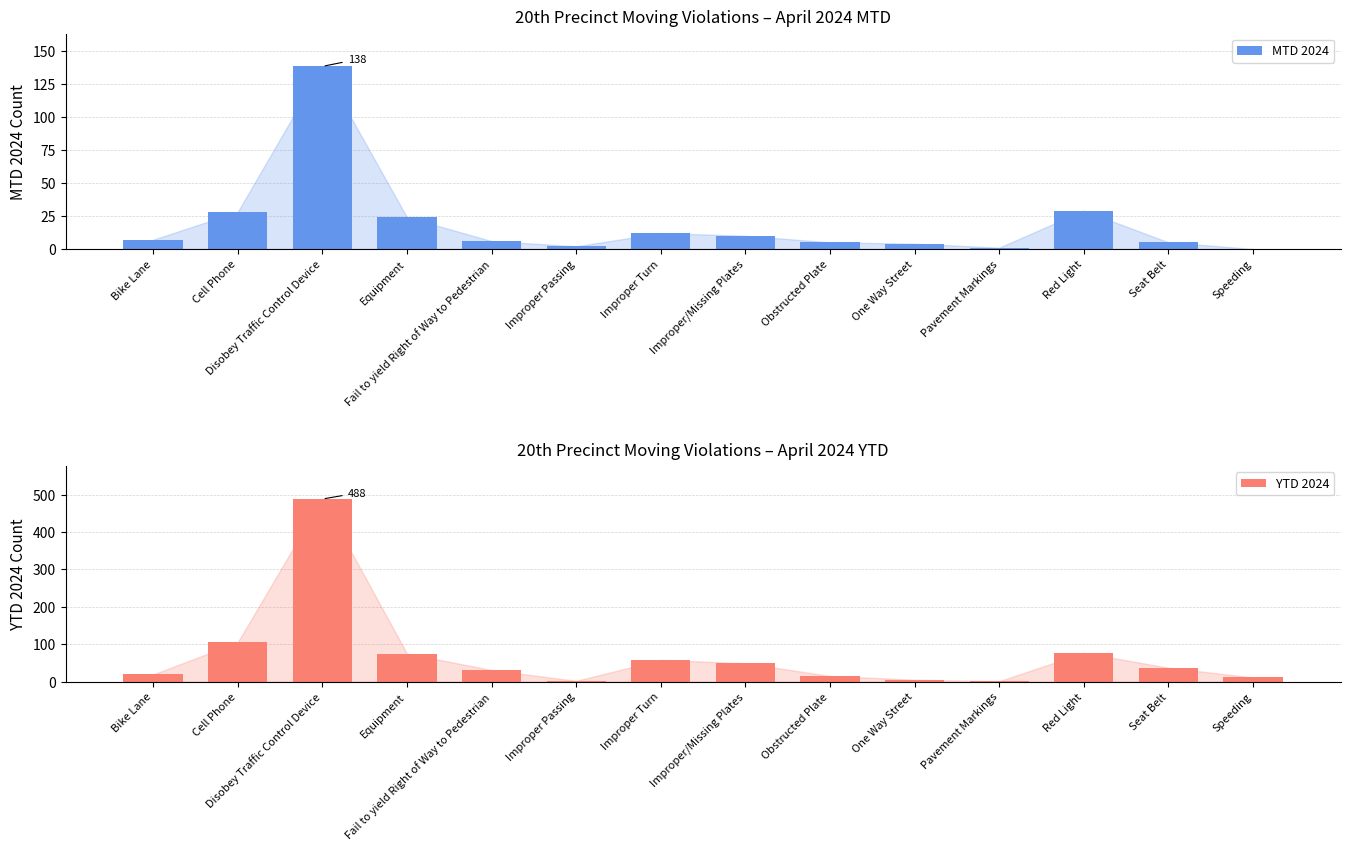

The YTD 2024 series shows 2 at Improper Passing. True or false?

True